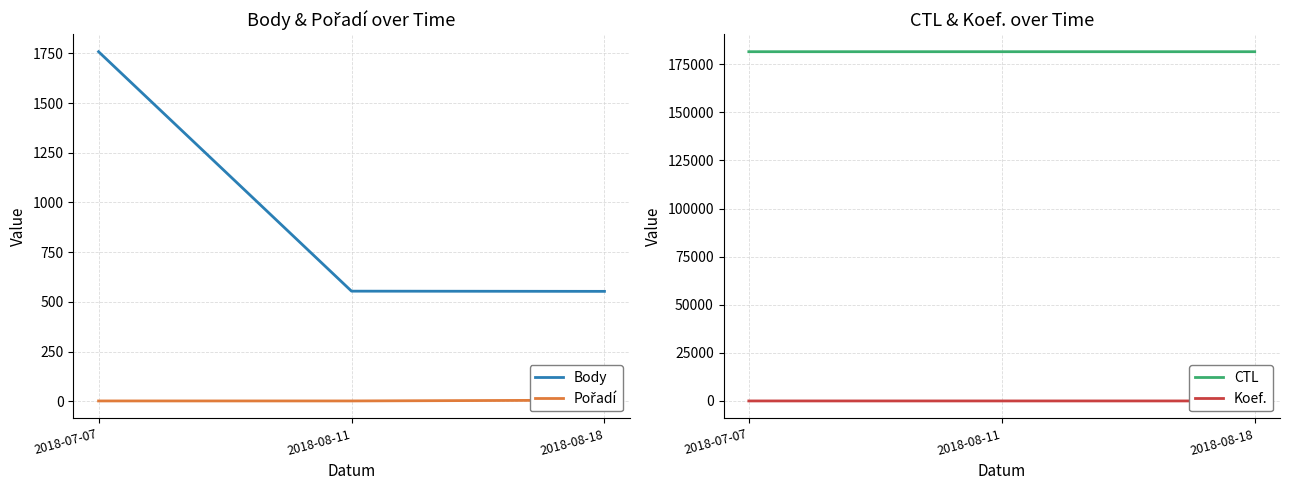

Between 2018-08-11 and 2018-08-18, which series saw the biggest shift?

Pořadí